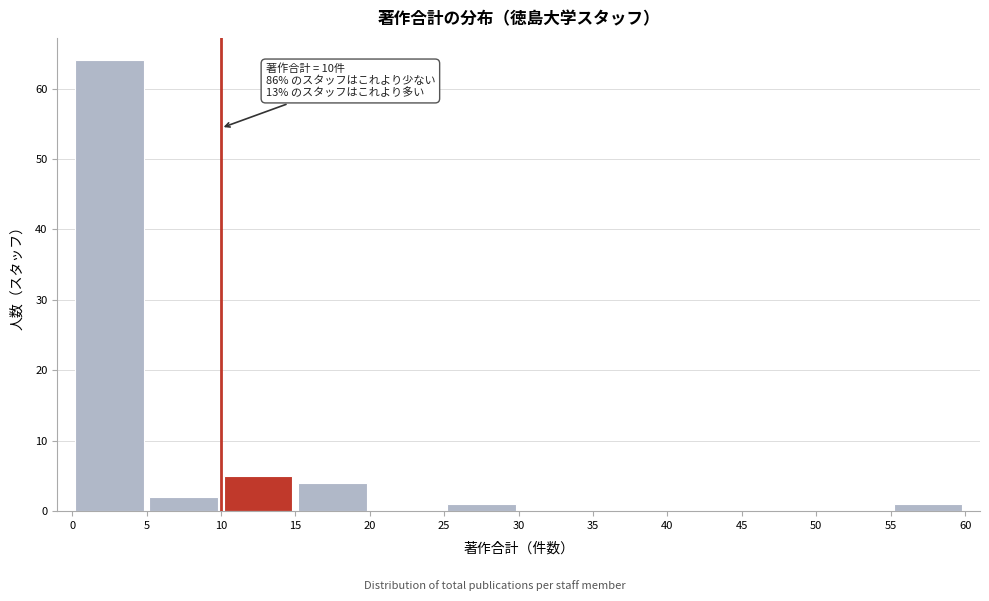

Over which range of the x-axis is the bar tallest?

0 to 5